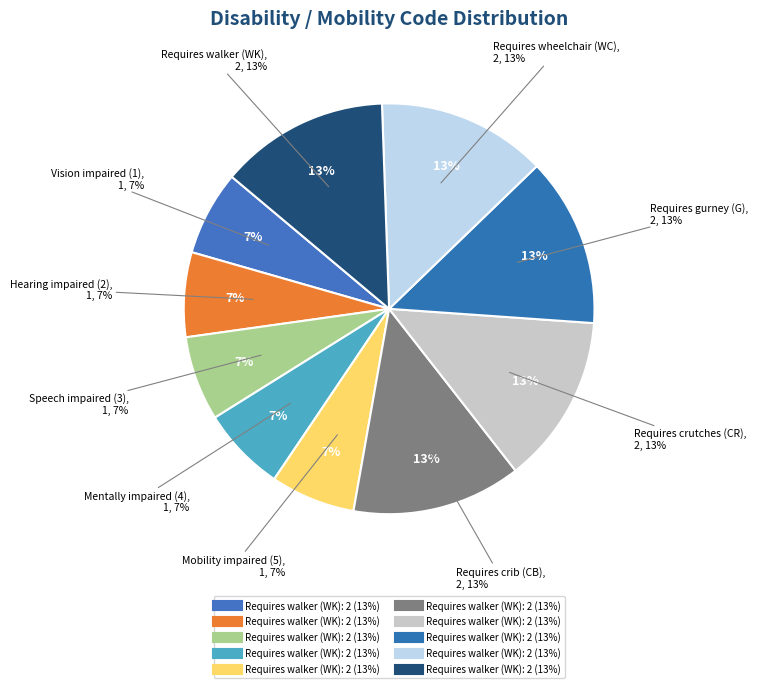

Which slice is the largest?

Requires crib